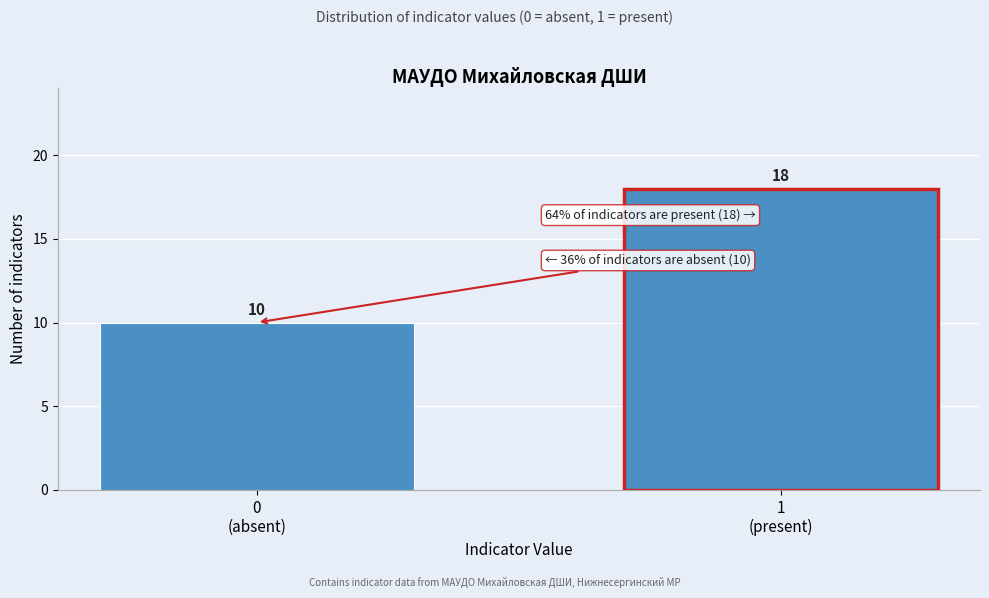

Reading right to left, what are all the values shown in this chart?

18	10